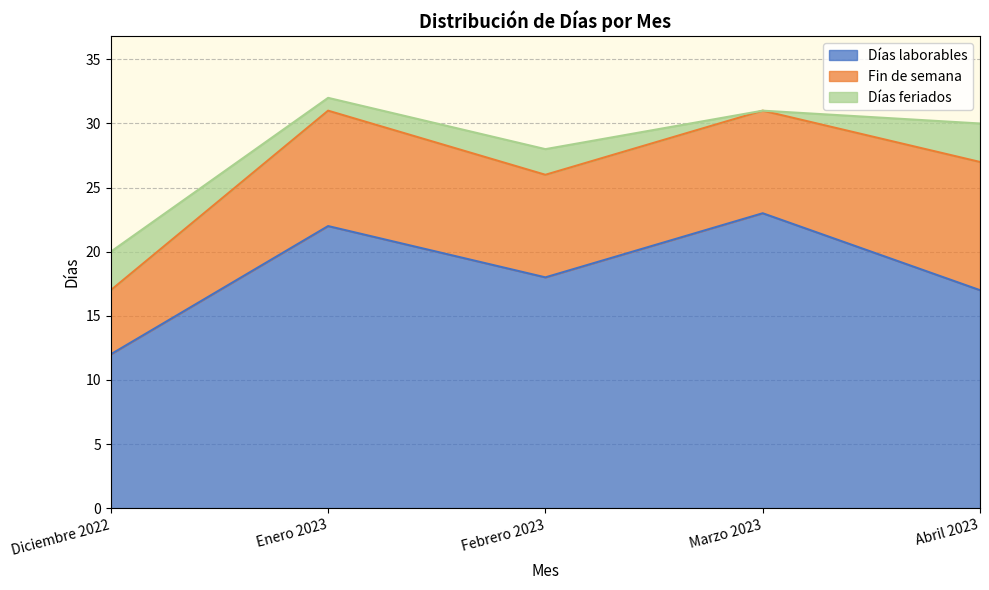

List the series in order of their overall mean, highest first.

Días laborables, Fin de semana, Días feriados